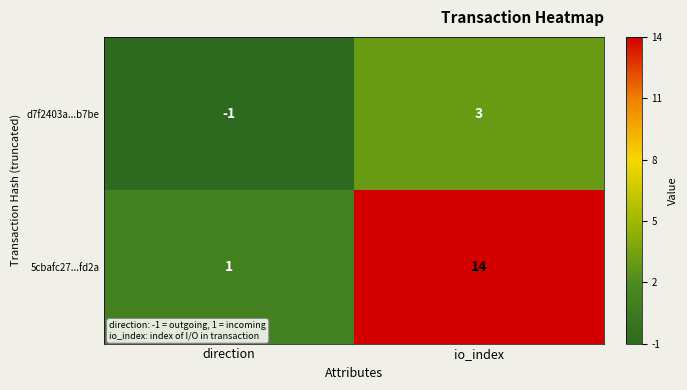

What is the average value of the 5cbafc27...fd2a series?

8